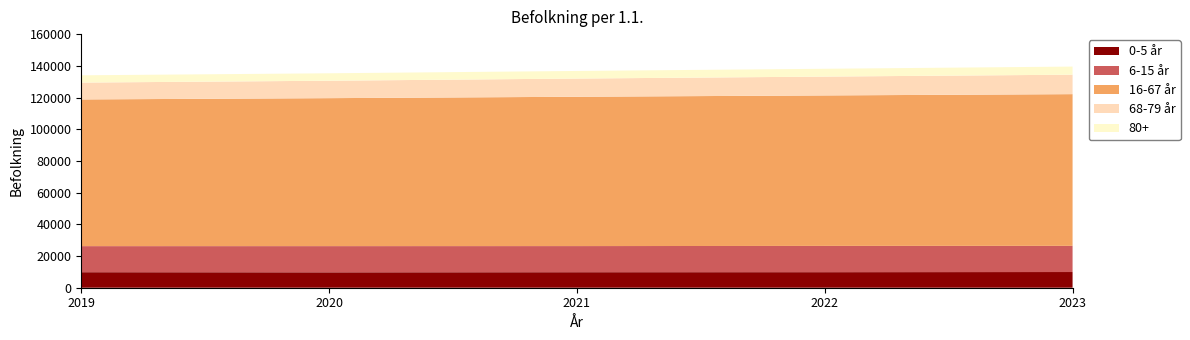

Reading left to right, what are all the values shown in this chart?

0-5 år: 9797	9732	9797	9821	9904
6-15 år: 16445	16519	16476	16557	16496
16-67 år: 92553	93348	94208	94942	95730
68-79 år: 10625	10992	11478	11878	12270
80+: 4587	4691	4795	4932	5112